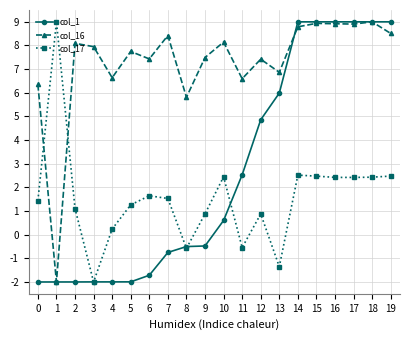

What is the difference between the second highest and second lowest values in the col_16 series?

3.1